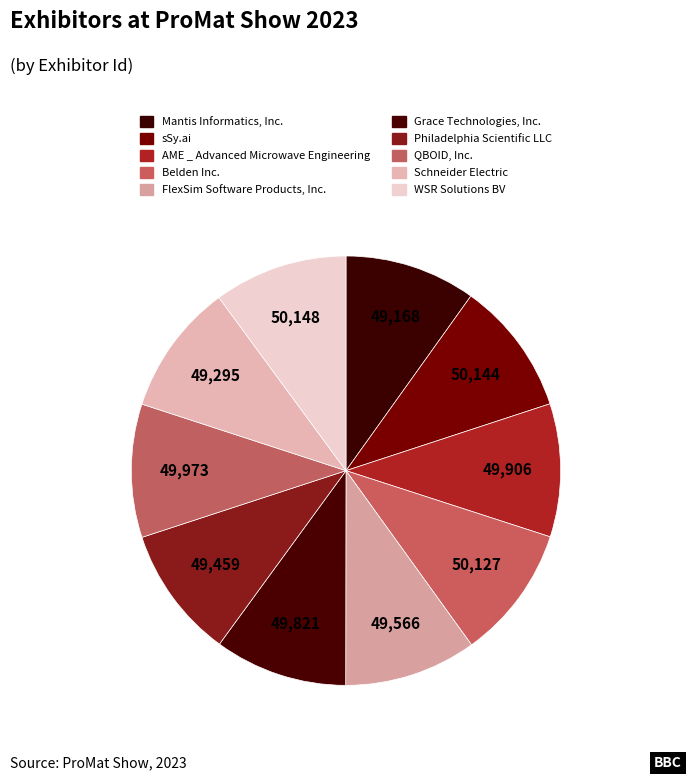

How many segments does this pie chart have?

10